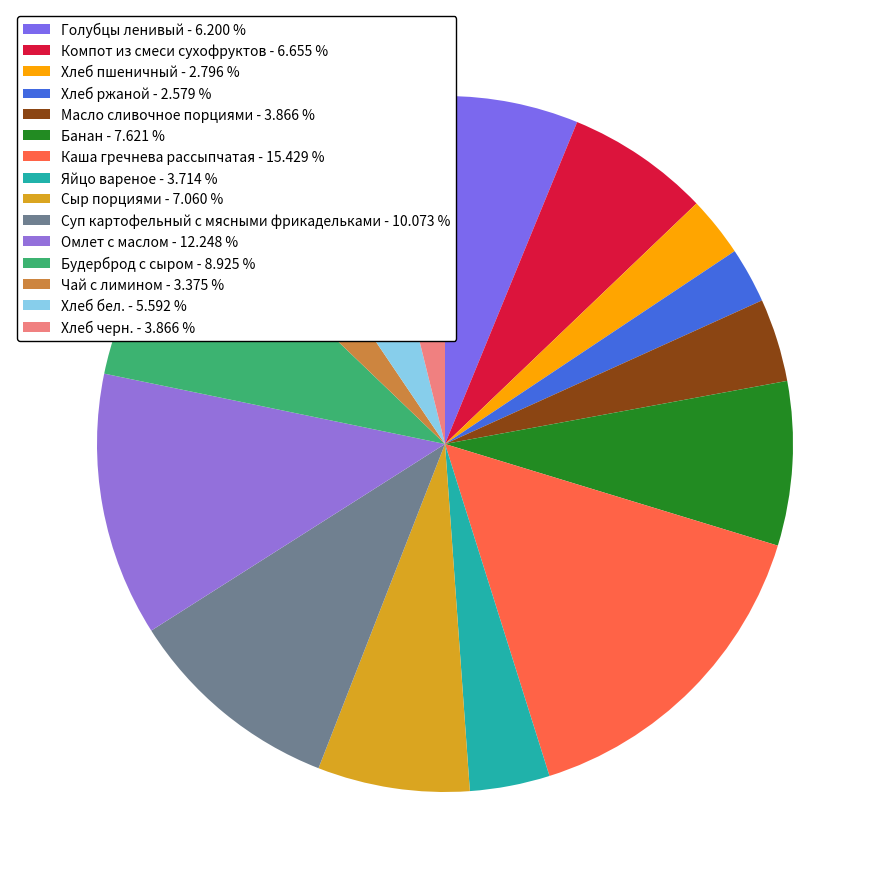

Is it true that Масло сливочное порциями is 10% of the pie?

False